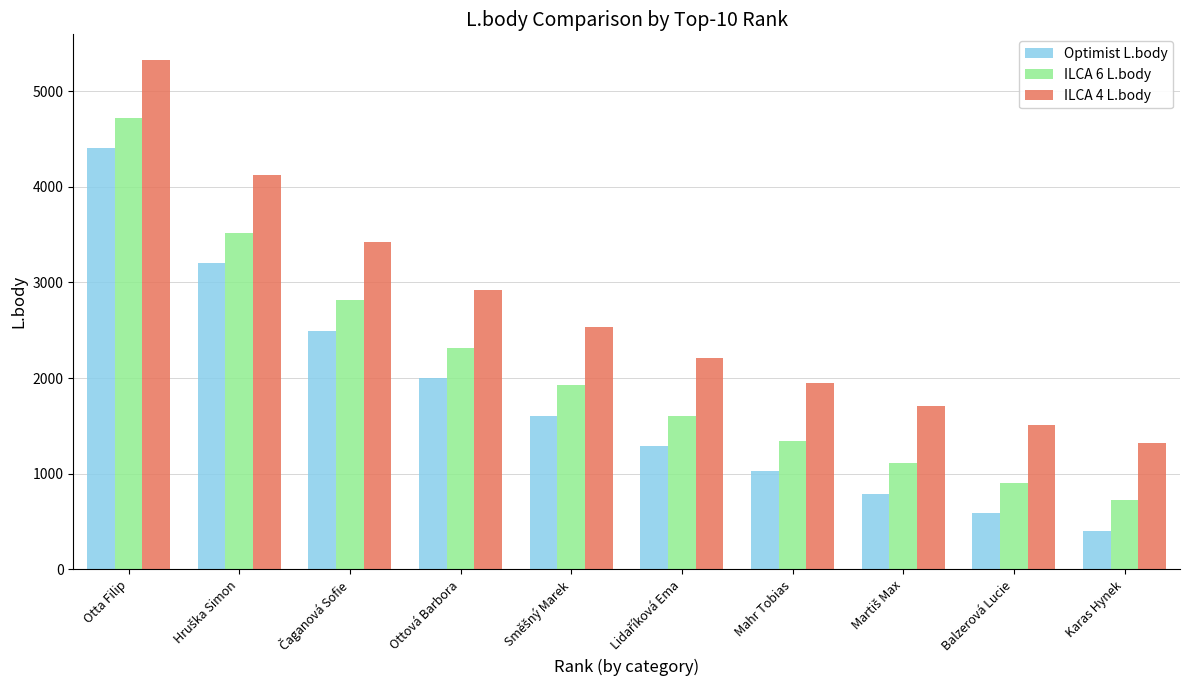

What are all the series names shown in the legend?

Optimist L.body, ILCA 6 L.body, ILCA 4 L.body